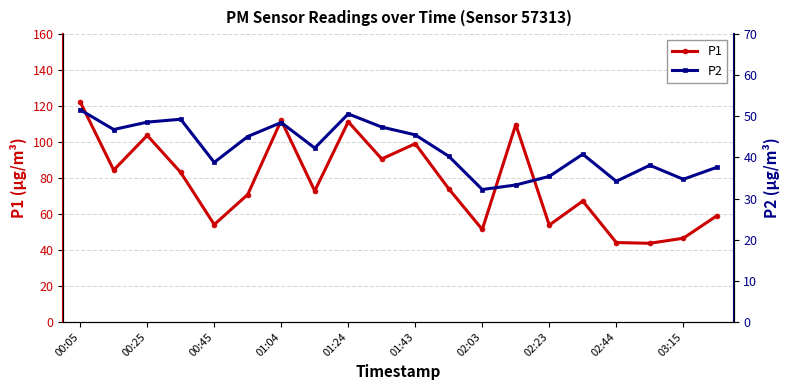

True or false: P1 and P2 cross at least once.

False